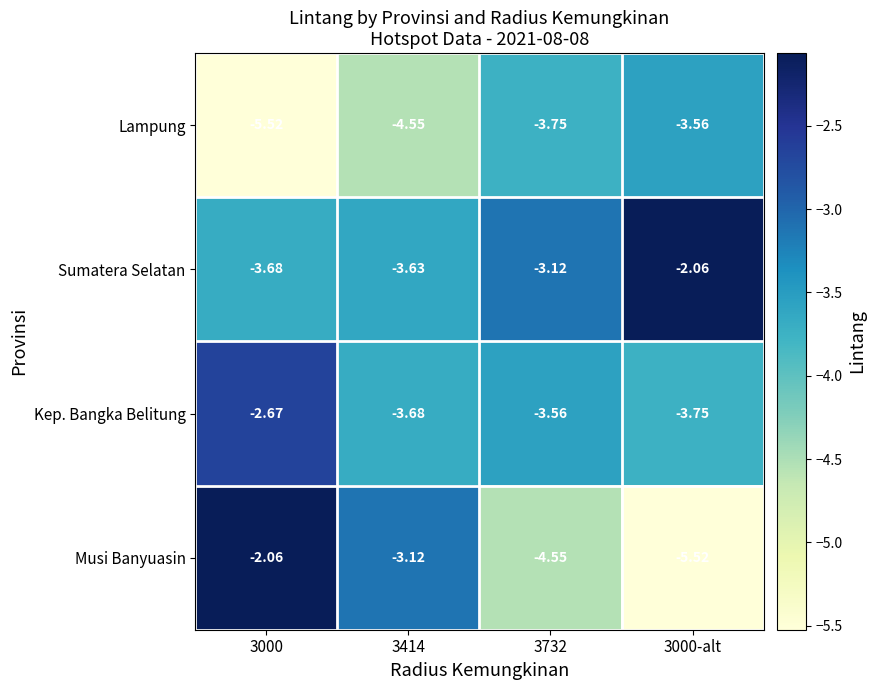

Which series has the largest total across all categories?

Sumatera Selatan